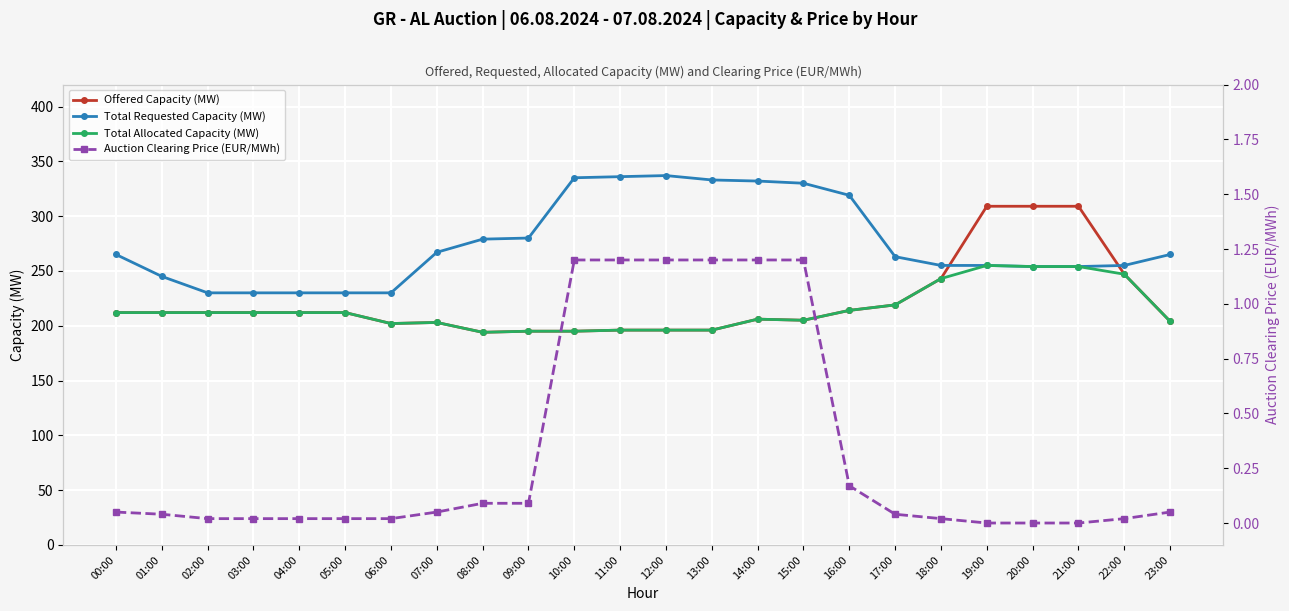

At which label does Total Allocated Capacity (MW) first exceed 212?

16:00